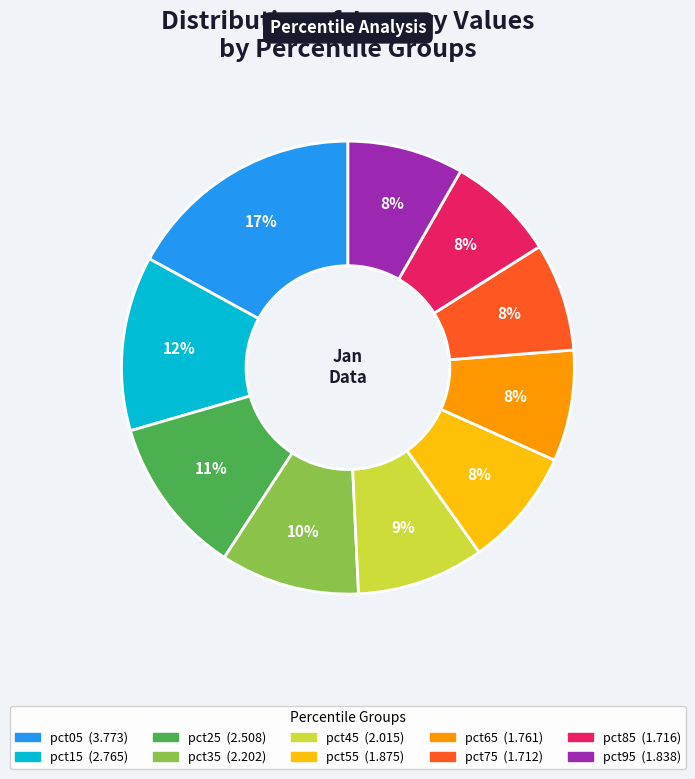

Combined, do pct95 and pct45 account for over 50%?

No